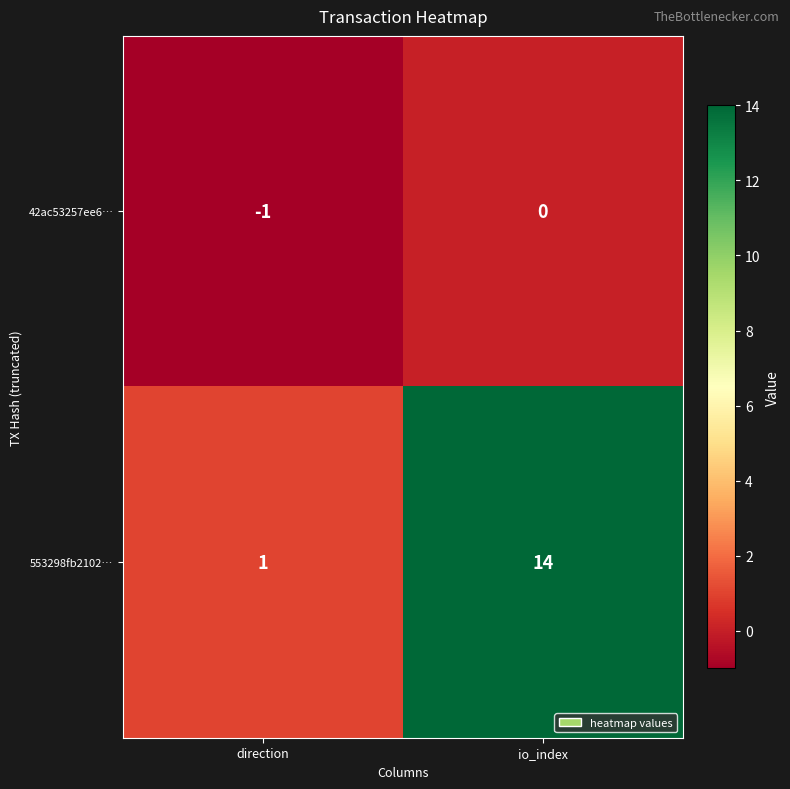

Where is 553298fb2102… nearest to the value 7?

direction